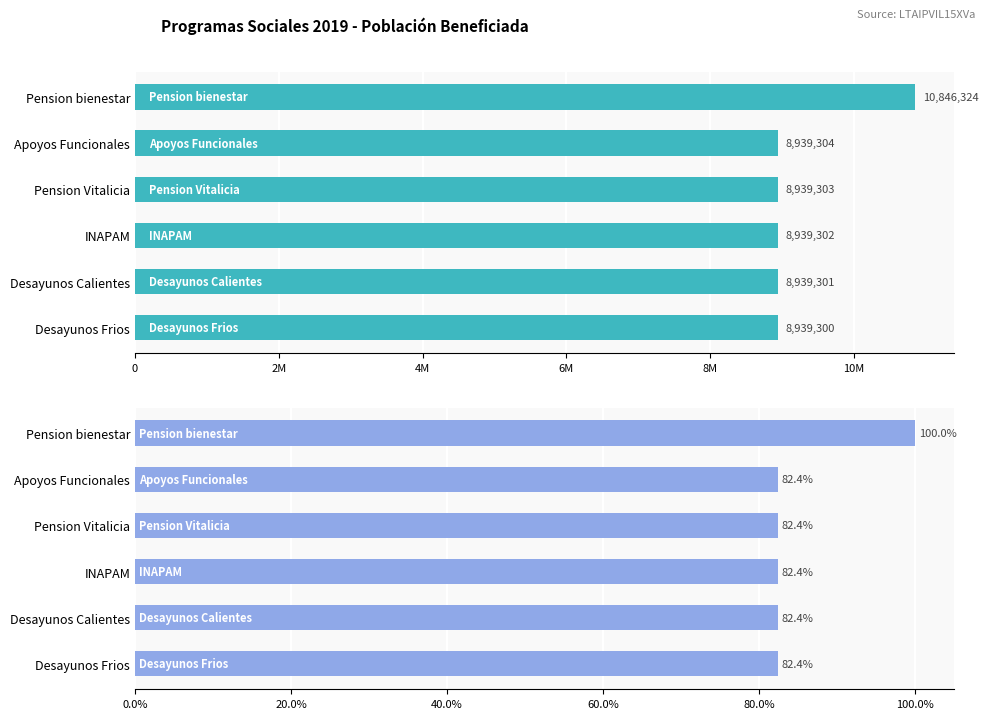

What is the sum of the Poblacion beneficiada estimada values at INAPAM and Pension Vitalicia?

17878605.0